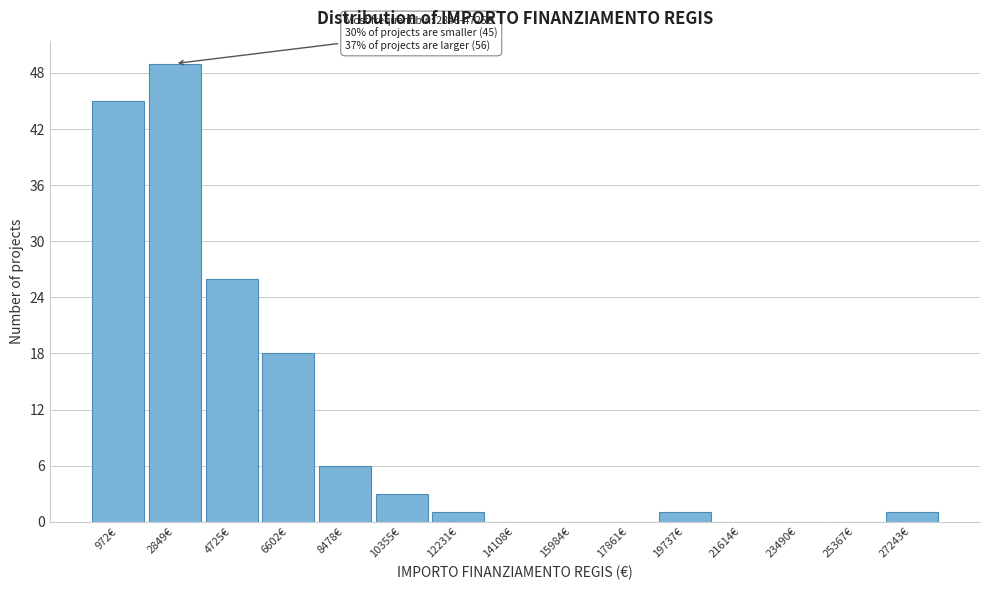

Reading left to right, transcribe all the data shown in this chart.

972€=45	2849€=49	4725€=26	6602€=18	8478€=6	10355€=3	12231€=1	14108€=0	15984€=0	17861€=0	19737€=1	21614€=0	23490€=0	25367€=0	27243€=1